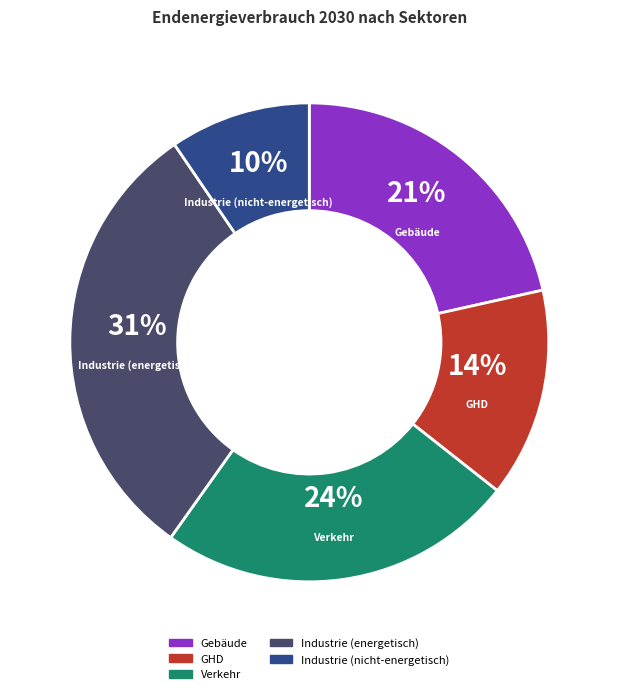

To the nearest percent, what percentage of the pie is GHD?

14%